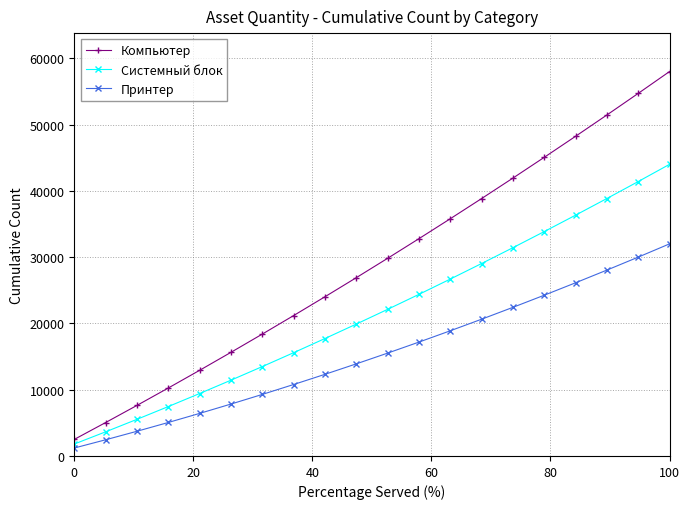

True or false: Компьютер and Принтер cross at least once.

False